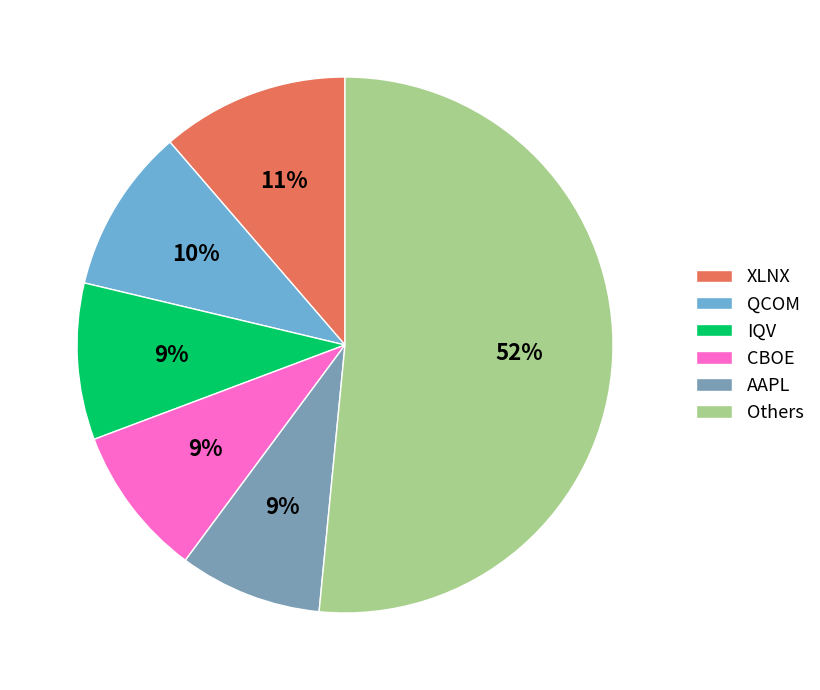

To the nearest percent, what percentage of the pie is AAPL?

9%